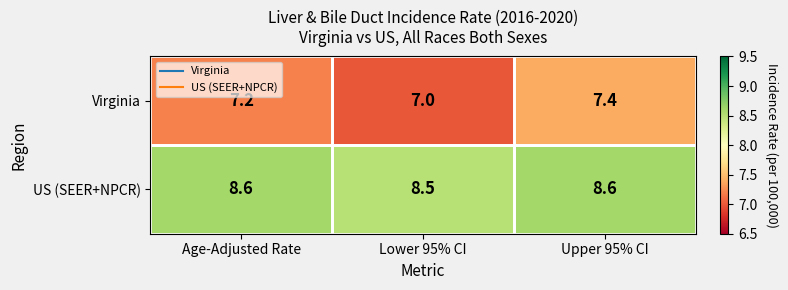

What is the total value across all series at Age-Adjusted Rate?

15.8